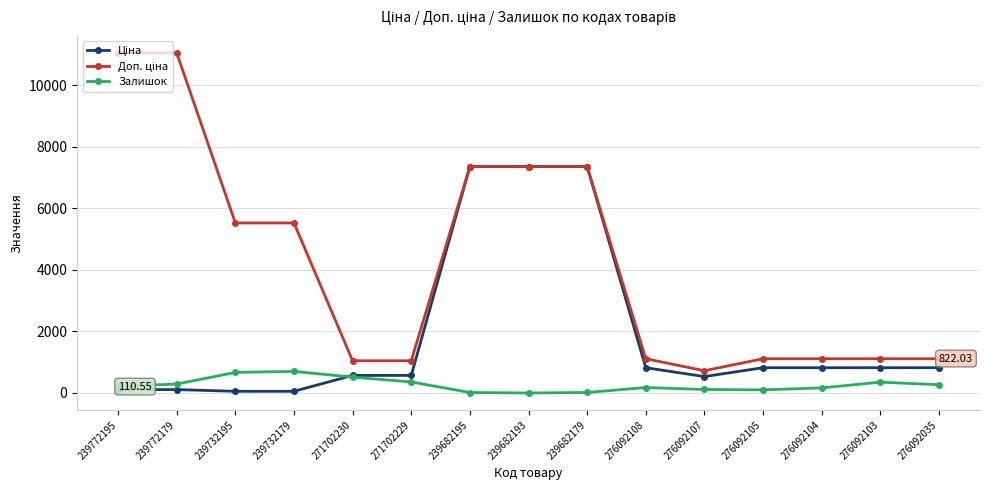

What position from the right is 239682195?

9